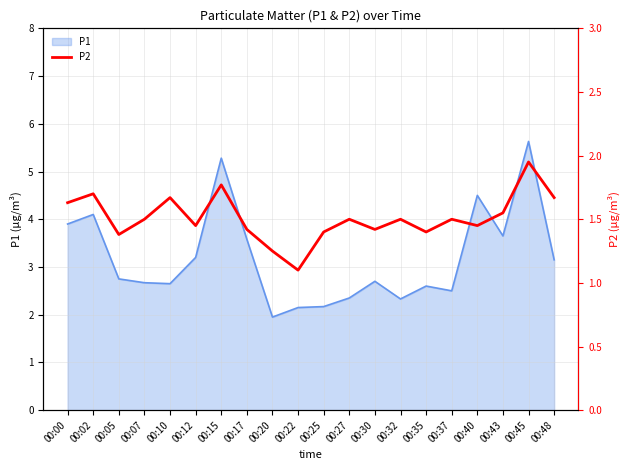

The value at 00:35 is 1.4. True or false?

True